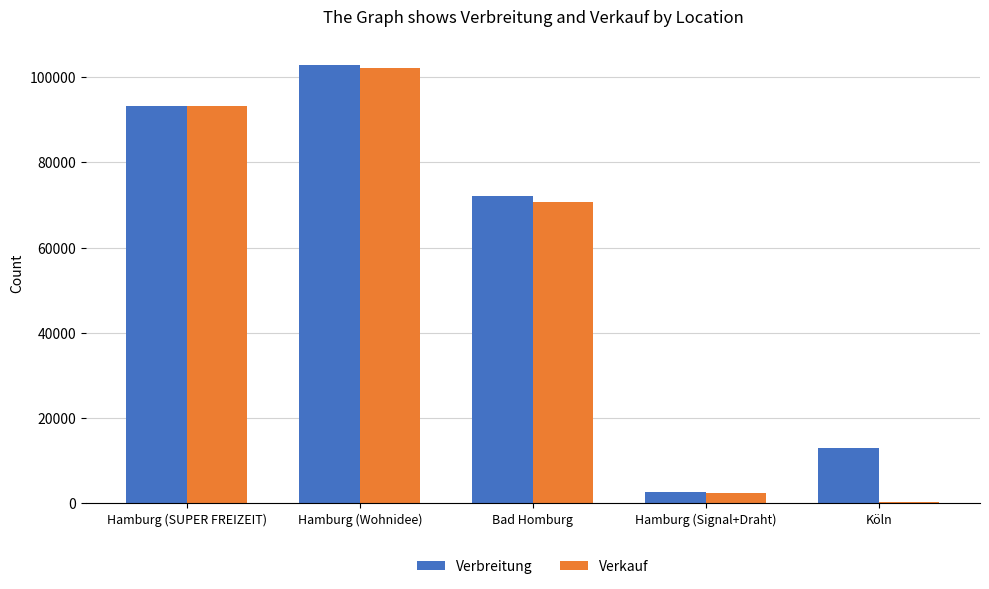

How many series are shown in this chart?

2